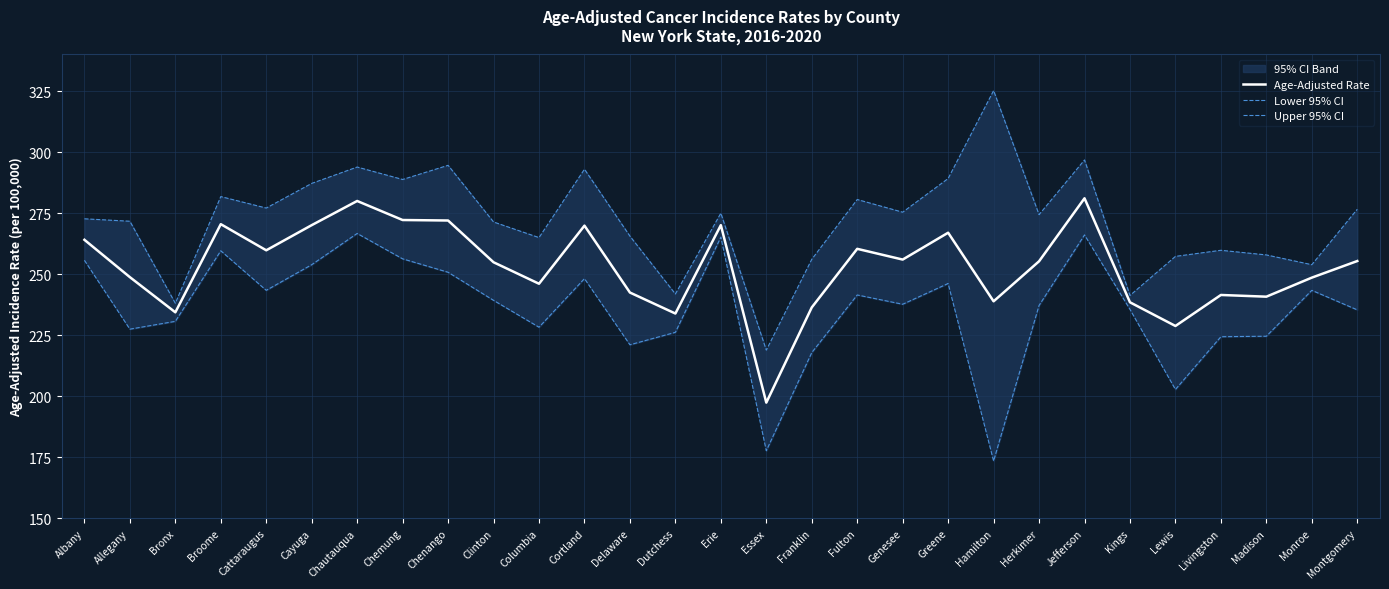

What is the label of the 20th point from the left?

Greene